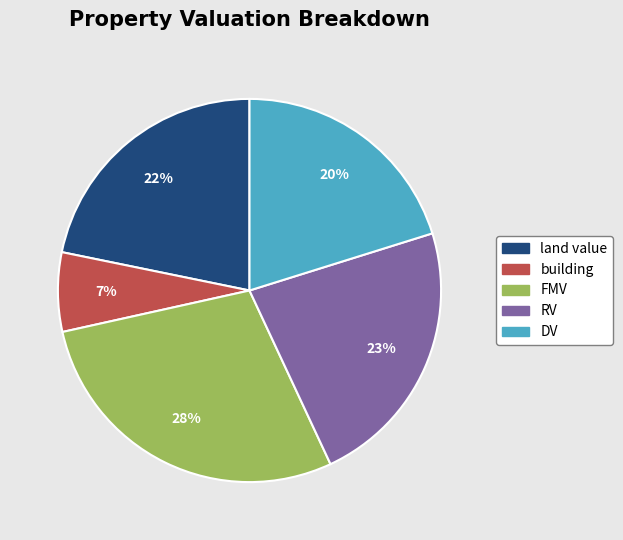

To the nearest percent, what is the combined percentage of RV and land value?

45%